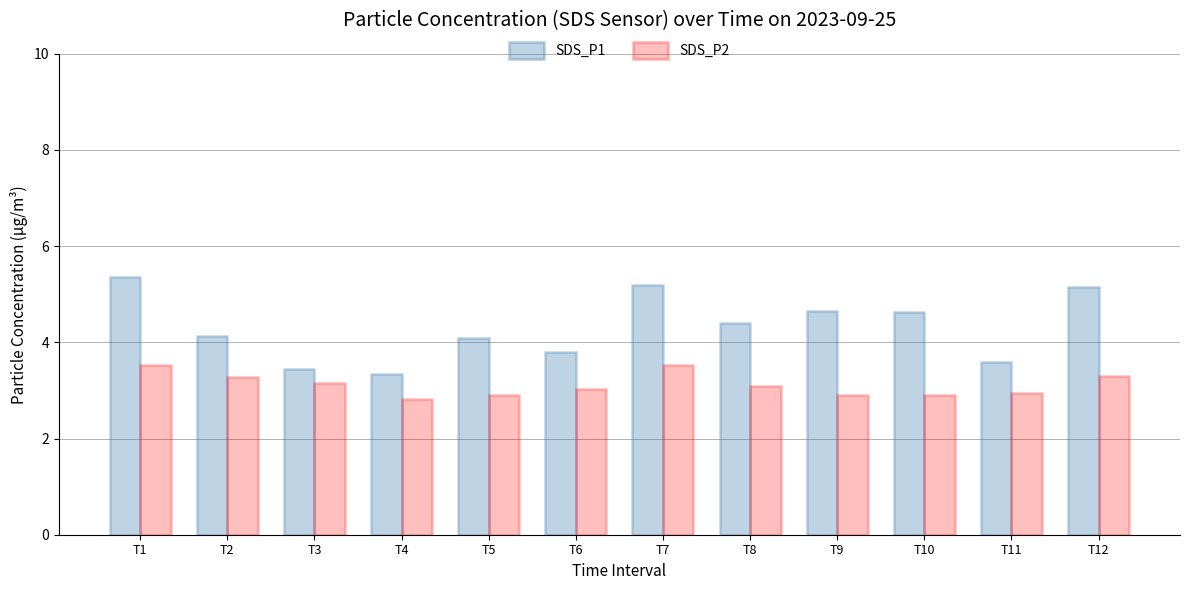

At which category does the chart reach its peak across all series?

T1